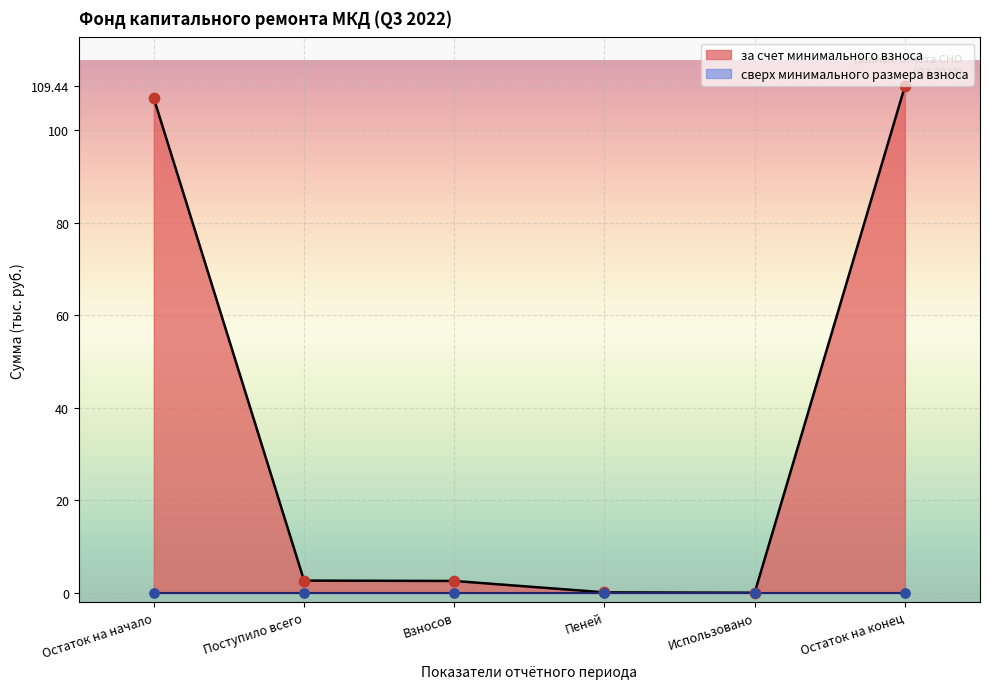

Which series has the widest spread of Y values?

за счет минимального взноса